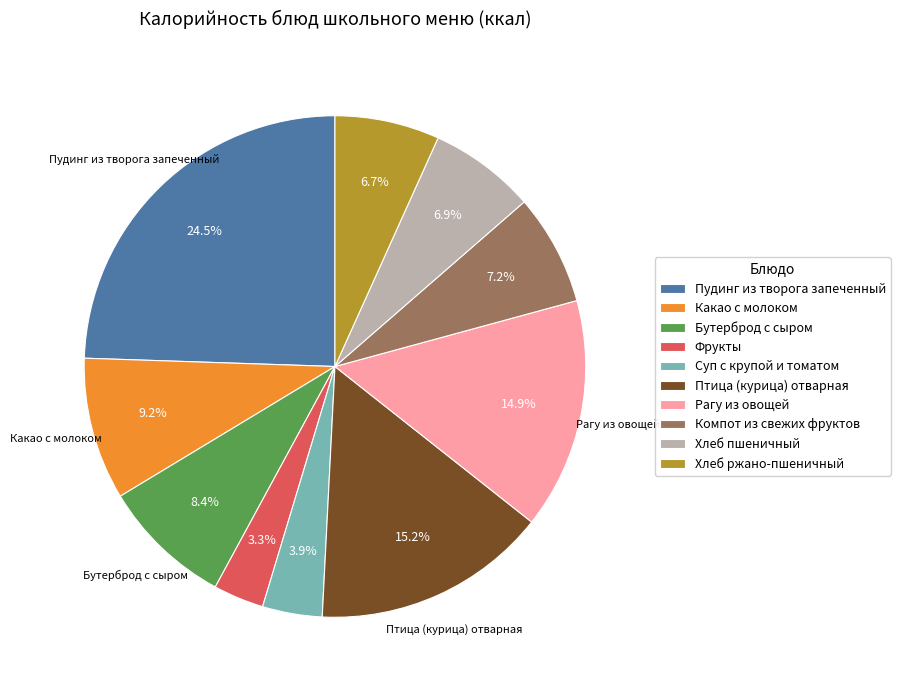

What is the smallest slice in the pie chart?

Фрукты